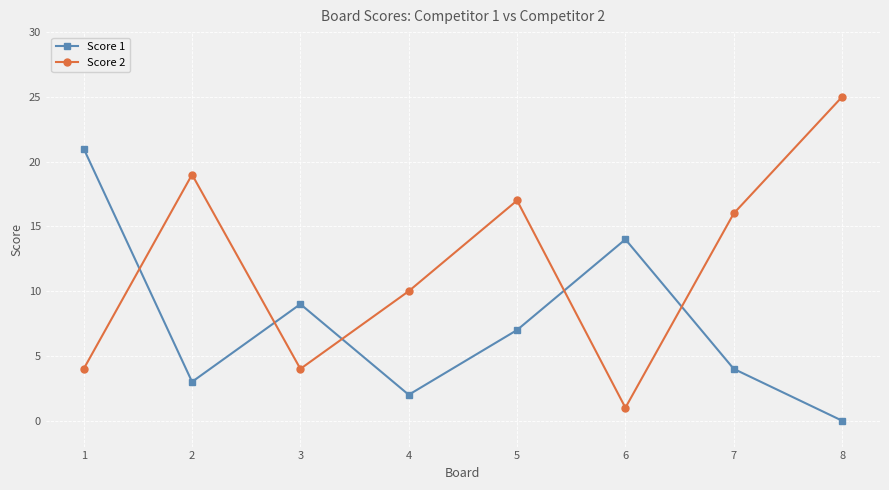

What is the average value of the Score 2 series?

12